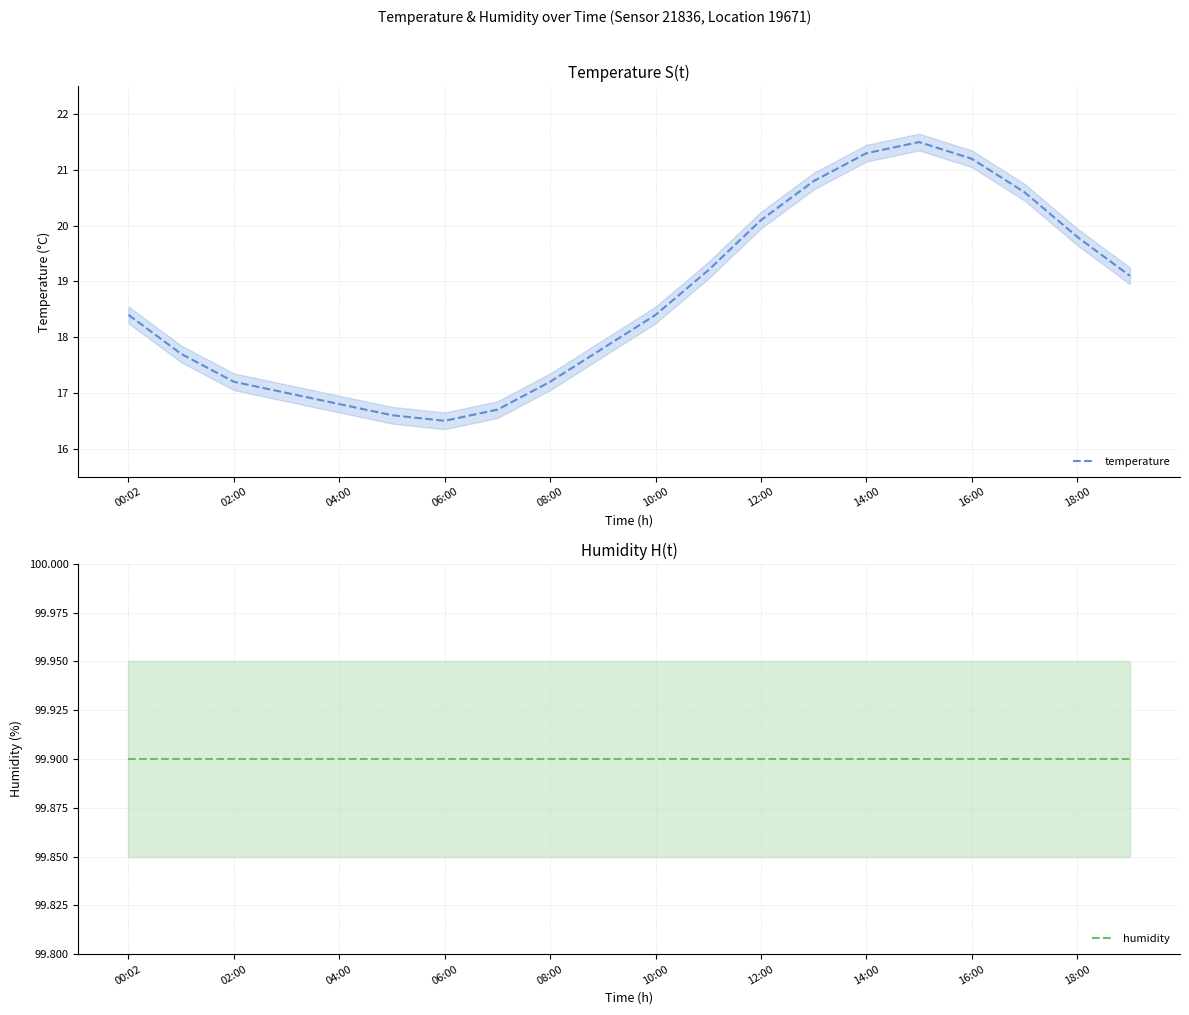

What is the label of the 18th point from the left?

17